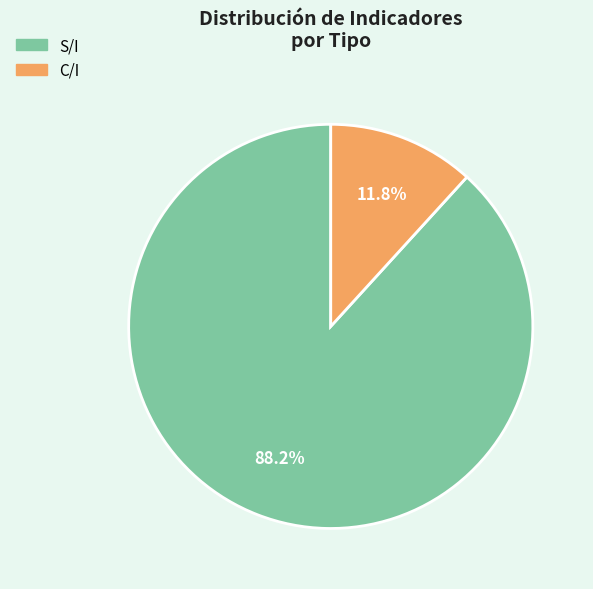

Approximately how many times larger is the value at C/I compared to S/I?

0.1